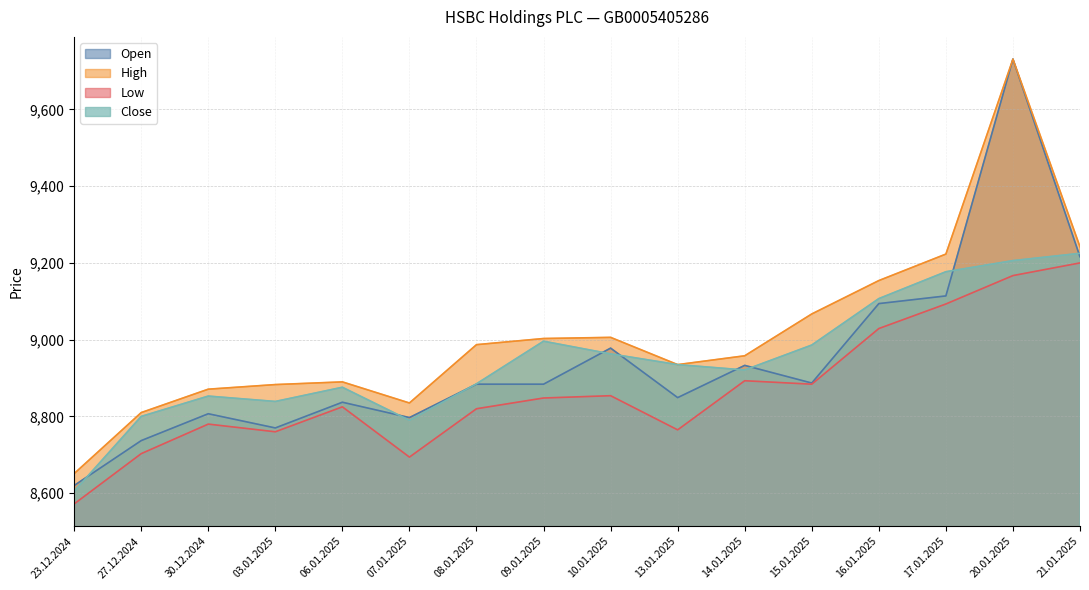

True or false: Close and Low intersect in this chart.

False